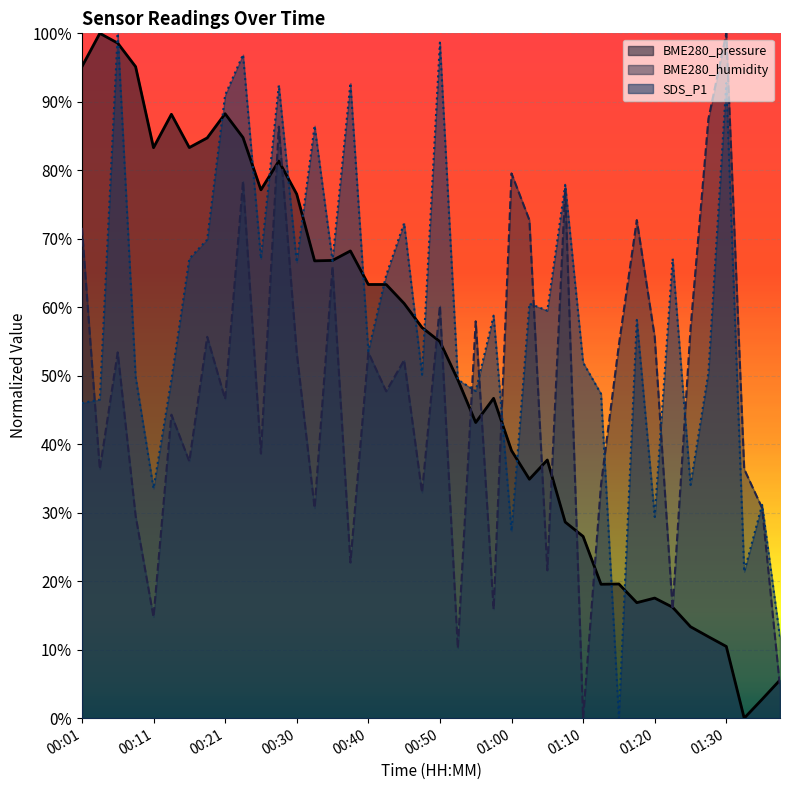

What is the sum of all SDS_P1 values?

23.4